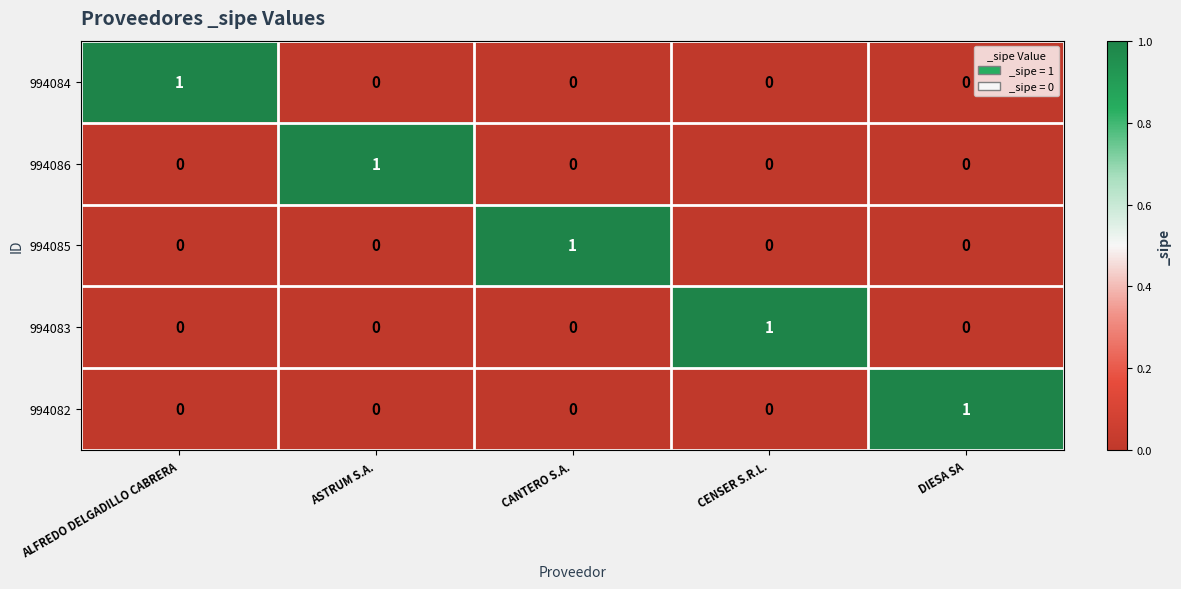

What is the total value across all series at CANTERO S.A.?

1